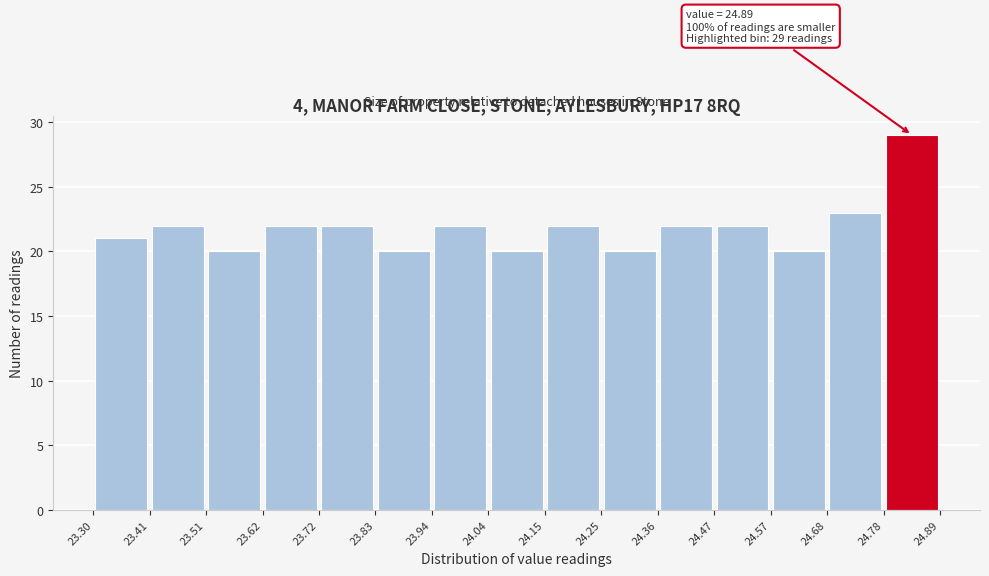

Which range on the x-axis has the tallest bar?

24.78 to 24.89